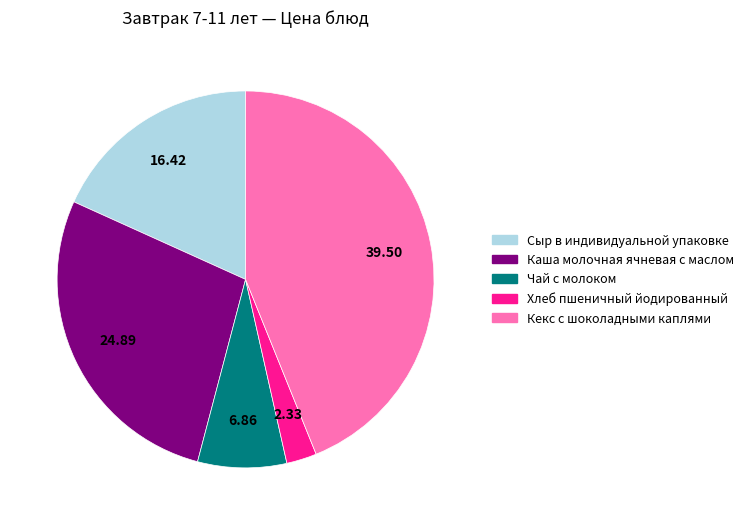

What is the ratio of the value at Чай с молоком to the value at Каша молочная ячневая с маслом?

0.3